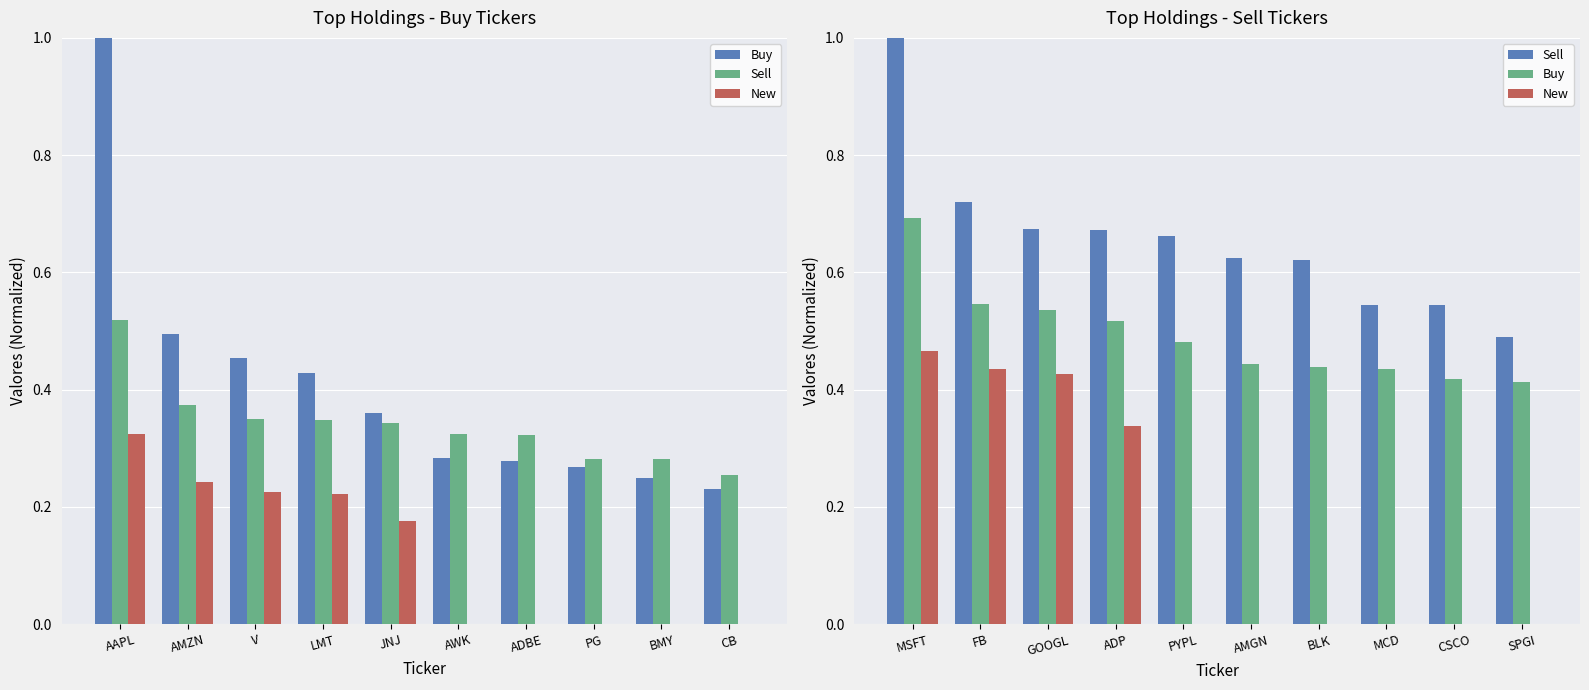

How many Buy values are between 0 and 1?

10